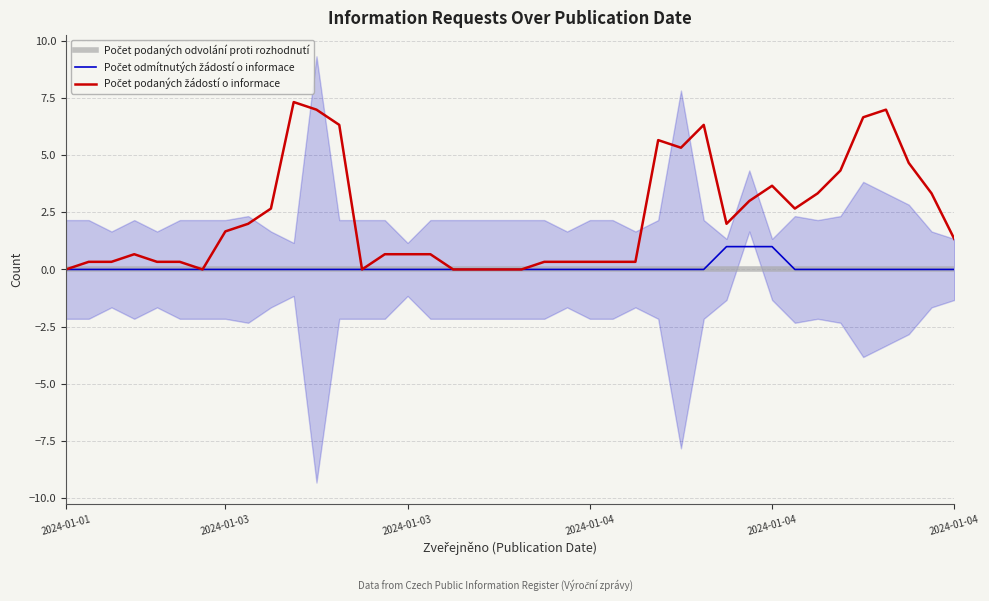

What is the label of the 12th point from the right?

28